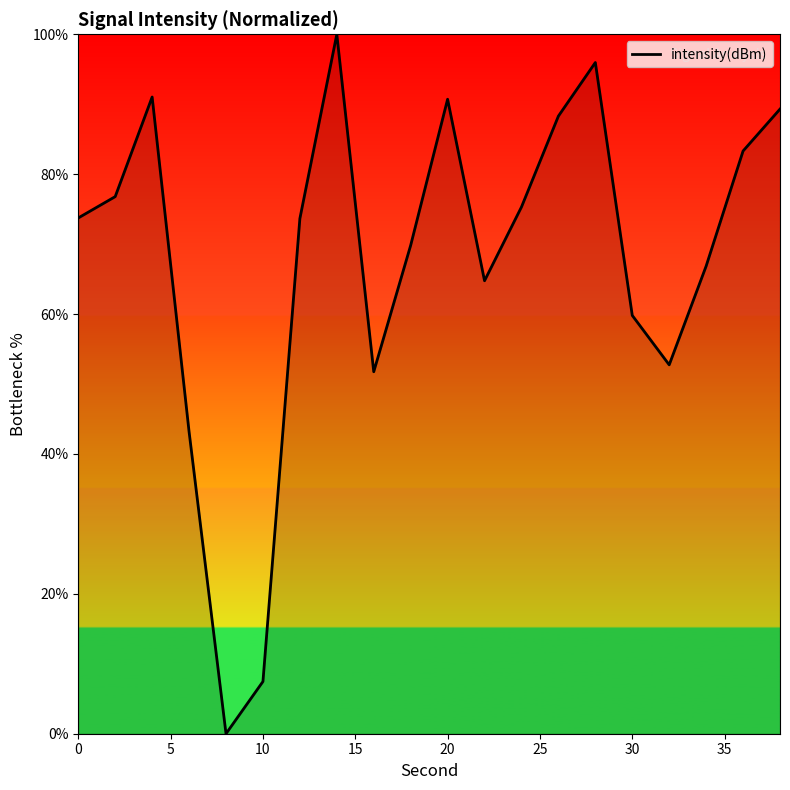

How many positive values are there?

19